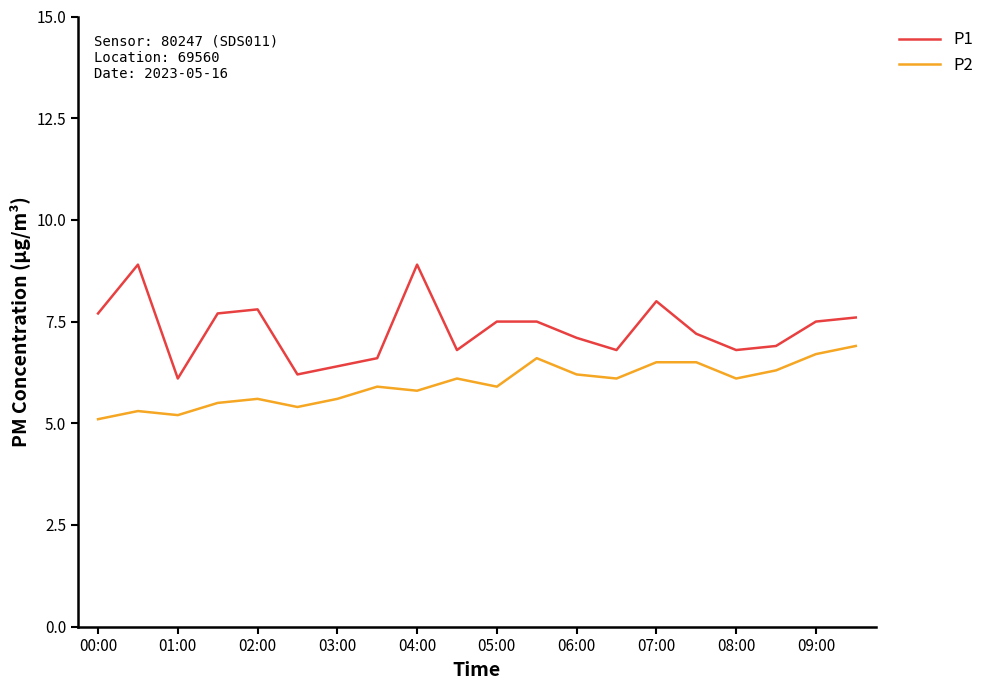

How many values in the P1 series are below 7?

8